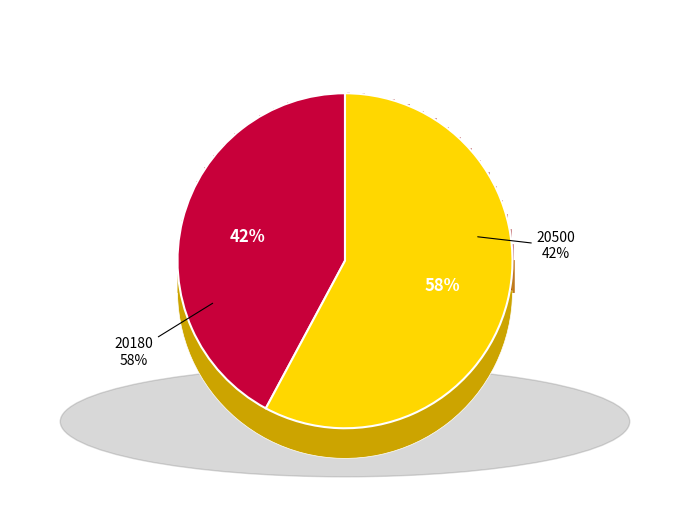

How many segments does this pie chart have?

2